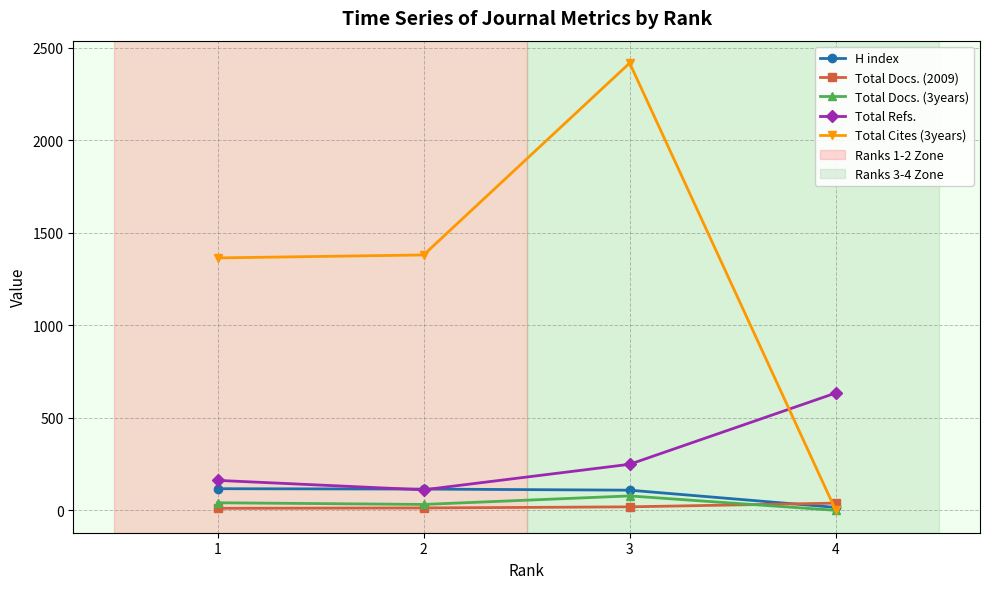

Which series has the largest total across all categories?

Total Cites (3years)